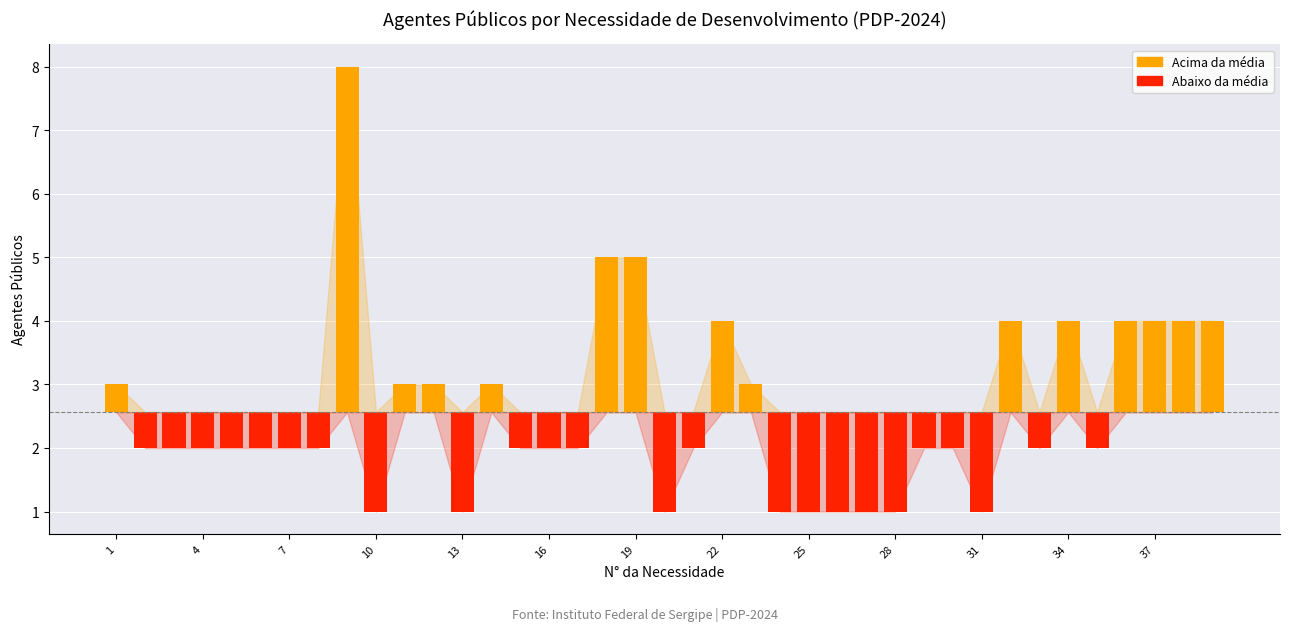

List the series in order of their overall mean, lowest first.

Abaixo da média, Acima da média